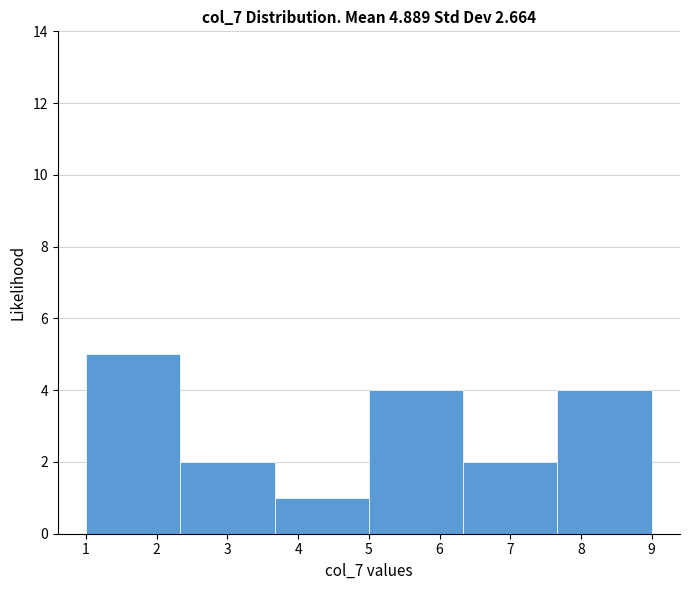

Reading left to right, transcribe this chart: for each bar, give the range it covers on the x-axis and its height. Neither the bar edges nor the heights are printed on the chart, so give them approximately, as read against the axes.

1.0 to 2.3: 5
2.3 to 3.7: 2
3.7 to 5.0: 1
5.0 to 6.3: 4
6.3 to 7.7: 2
7.7 to 9.0: 4